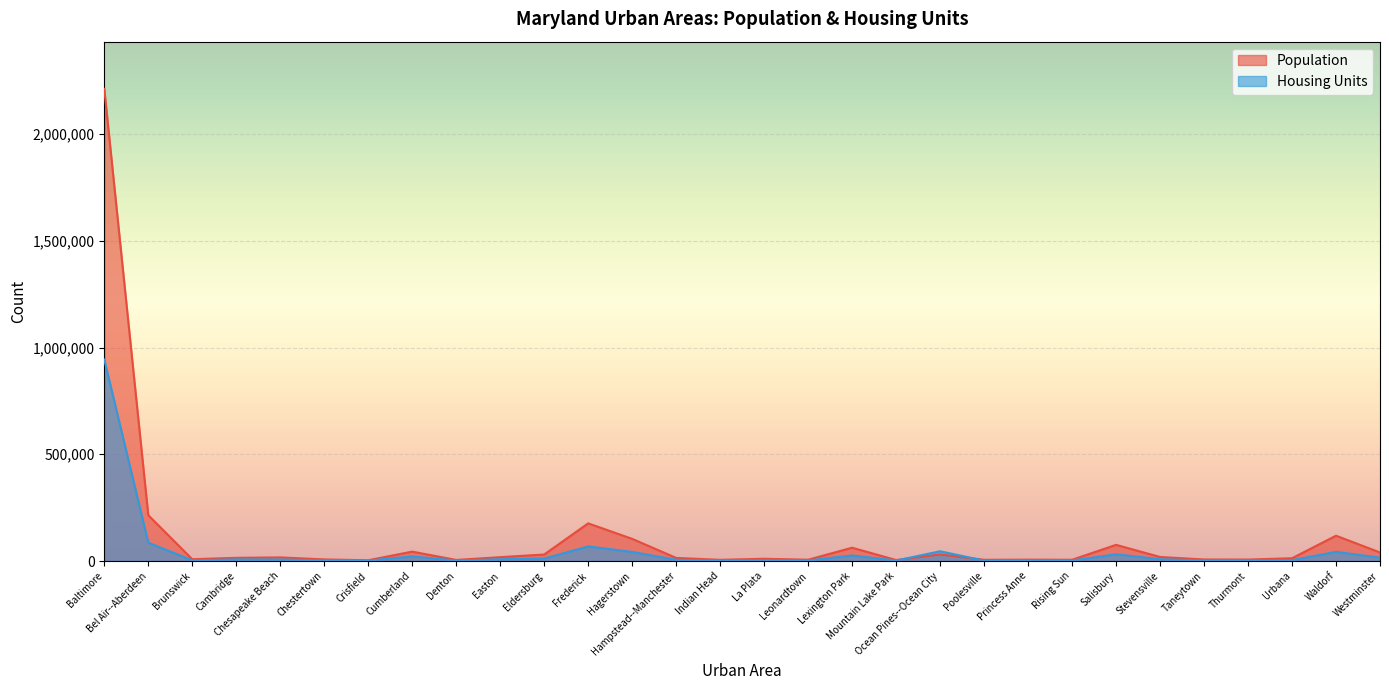

Does the chart display data point markers on the line(s)?

No